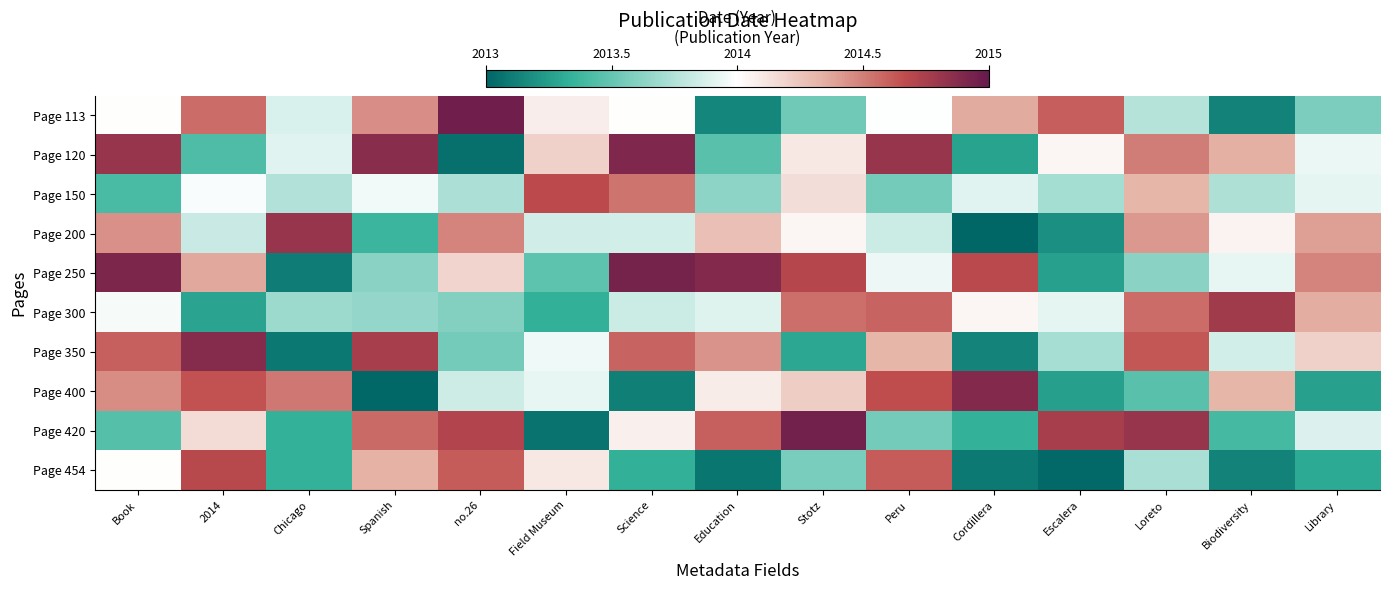

Reading left to right, what are all the values shown in this chart?

Page 113: Book=2014.0	2014=2014.6	Chicago=2013.9	Spanish=2014.4	no.26=2015.0	Field Museum=2014.1	Science=2014.0	Education=2013.1	Stotz=2013.5	Peru=2014.0	Cordillera=2014.4	Escalera=2014.6	Loreto=2013.8	Biodiversity=2013.1	Library=2013.6
Page 120: Book=2014.8	2014=2013.4	Chicago=2013.9	Spanish=2014.9	no.26=2013.0	Field Museum=2014.2	Science=2014.9	Education=2013.5	Stotz=2014.1	Peru=2014.8	Cordillera=2013.3	Escalera=2014.0	Loreto=2014.5	Biodiversity=2014.3	Library=2013.9
Page 150: Book=2013.4	2014=2014.0	Chicago=2013.7	Spanish=2014.0	no.26=2013.7	Field Museum=2014.7	Science=2014.5	Education=2013.6	Stotz=2014.1	Peru=2013.6	Cordillera=2013.9	Escalera=2013.7	Loreto=2014.3	Biodiversity=2013.7	Library=2013.9
Page 200: Book=2014.4	2014=2013.8	Chicago=2014.8	Spanish=2013.4	no.26=2014.5	Field Museum=2013.8	Science=2013.9	Education=2014.3	Stotz=2014.0	Peru=2013.8	Cordillera=2013.0	Escalera=2013.2	Loreto=2014.4	Biodiversity=2014.0	Library=2014.4
Page 250: Book=2014.9	2014=2014.4	Chicago=2013.1	Spanish=2013.6	no.26=2014.2	Field Museum=2013.5	Science=2014.9	Education=2014.9	Stotz=2014.7	Peru=2013.9	Cordillera=2014.7	Escalera=2013.3	Loreto=2013.6	Biodiversity=2013.9	Library=2014.5
Page 300: Book=2014.0	2014=2013.3	Chicago=2013.7	Spanish=2013.6	no.26=2013.6	Field Museum=2013.3	Science=2013.8	Education=2013.9	Stotz=2014.5	Peru=2014.6	Cordillera=2014.0	Escalera=2013.9	Loreto=2014.6	Biodiversity=2014.8	Library=2014.3
Page 350: Book=2014.6	2014=2014.9	Chicago=2013.1	Spanish=2014.8	no.26=2013.6	Field Museum=2014.0	Science=2014.6	Education=2014.4	Stotz=2013.3	Peru=2014.3	Cordillera=2013.1	Escalera=2013.7	Loreto=2014.6	Biodiversity=2013.9	Library=2014.2
Page 400: Book=2014.5	2014=2014.6	Chicago=2014.5	Spanish=2013.0	no.26=2013.8	Field Museum=2013.9	Science=2013.1	Education=2014.1	Stotz=2014.2	Peru=2014.7	Cordillera=2014.9	Escalera=2013.3	Loreto=2013.5	Biodiversity=2014.3	Library=2013.3
Page 420: Book=2013.4	2014=2014.1	Chicago=2013.3	Spanish=2014.6	no.26=2014.7	Field Museum=2013.1	Science=2014.1	Education=2014.6	Stotz=2015.0	Peru=2013.5	Cordillera=2013.3	Escalera=2014.8	Loreto=2014.8	Biodiversity=2013.4	Library=2013.9
Page 454: Book=2014.0	2014=2014.7	Chicago=2013.3	Spanish=2014.3	no.26=2014.6	Field Museum=2014.1	Science=2013.3	Education=2013.1	Stotz=2013.6	Peru=2014.6	Cordillera=2013.1	Escalera=2013.0	Loreto=2013.7	Biodiversity=2013.1	Library=2013.3